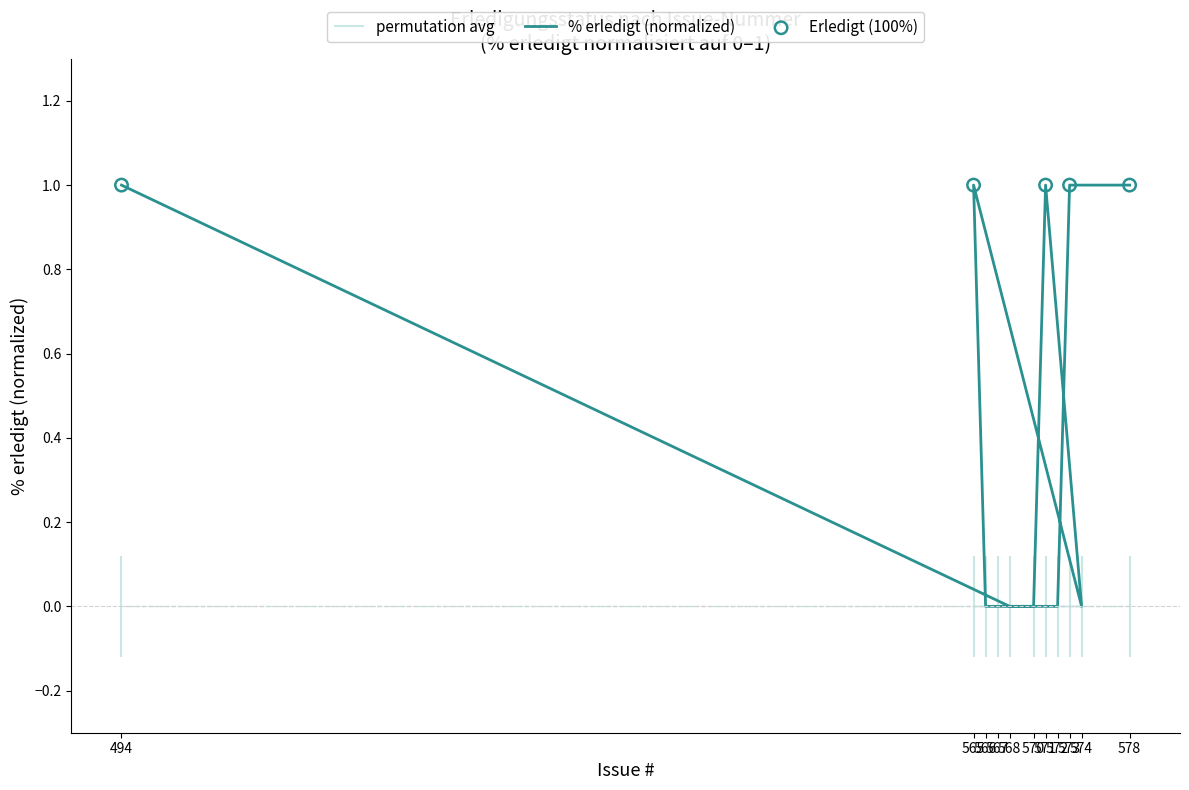

Between 570 and 572, which is larger?

570